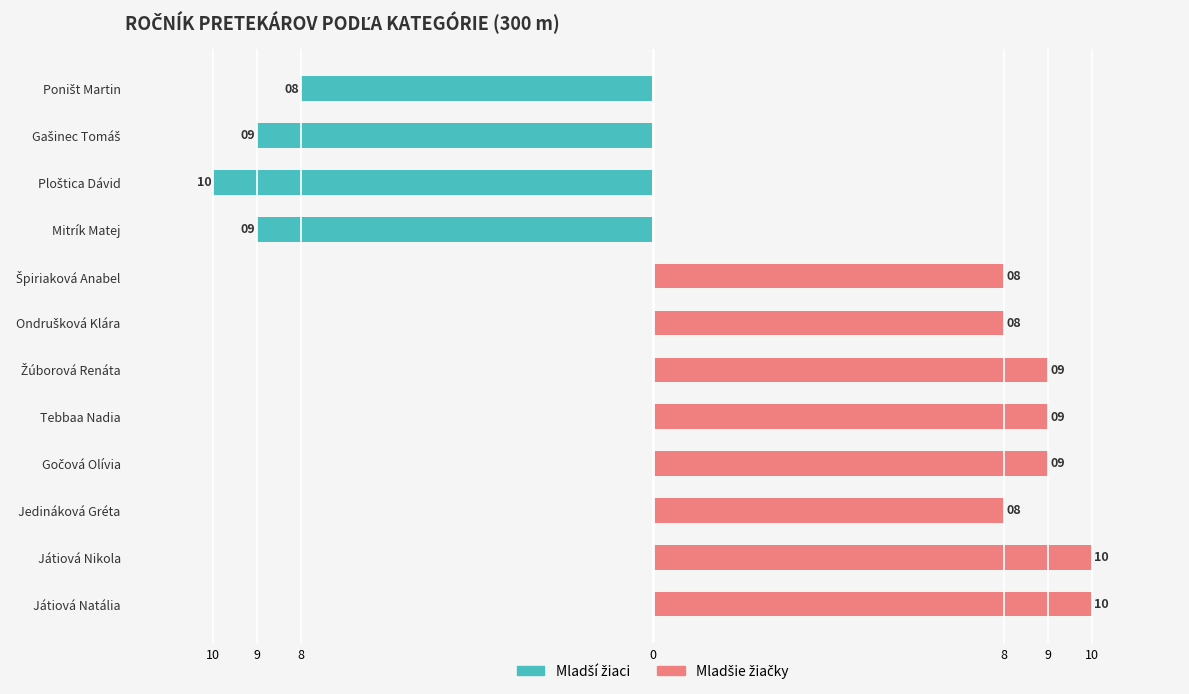

Which series changed the most between Mitrík Matej and Tebbaa Nadia?

Mladší žiaci